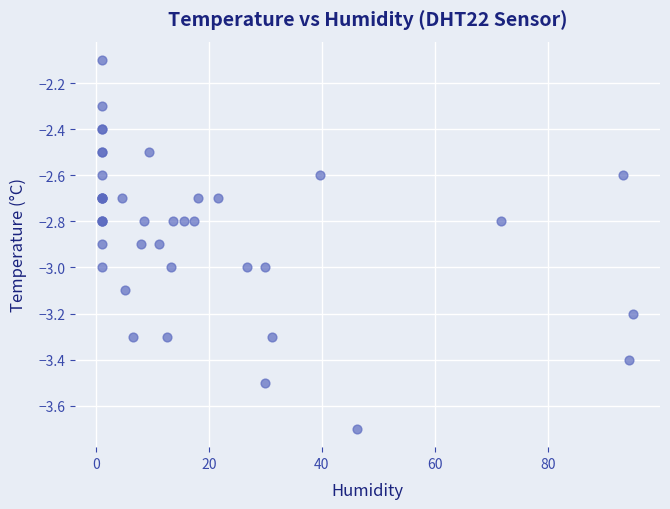

What Y value in the scatter plot is closest to -2?

-2.1